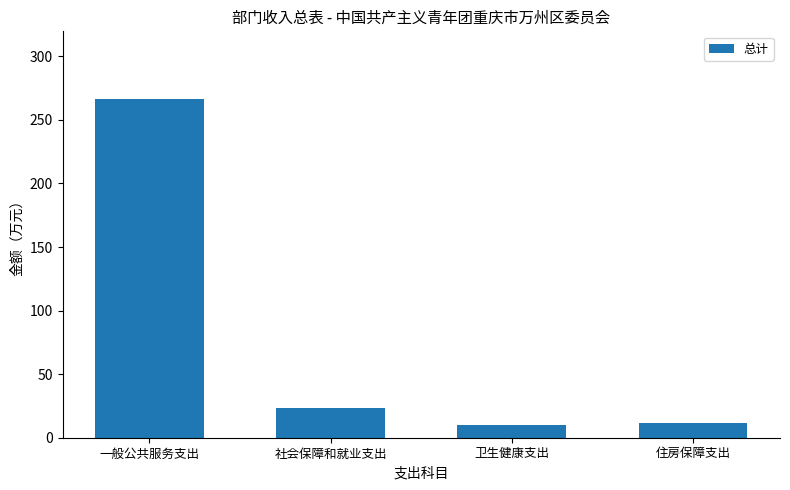

Reading left to right, list all the values displayed in this chart.

一般公共服务支出=266.4	社会保障和就业支出=23.0	卫生健康支出=9.7	住房保障支出=11.3